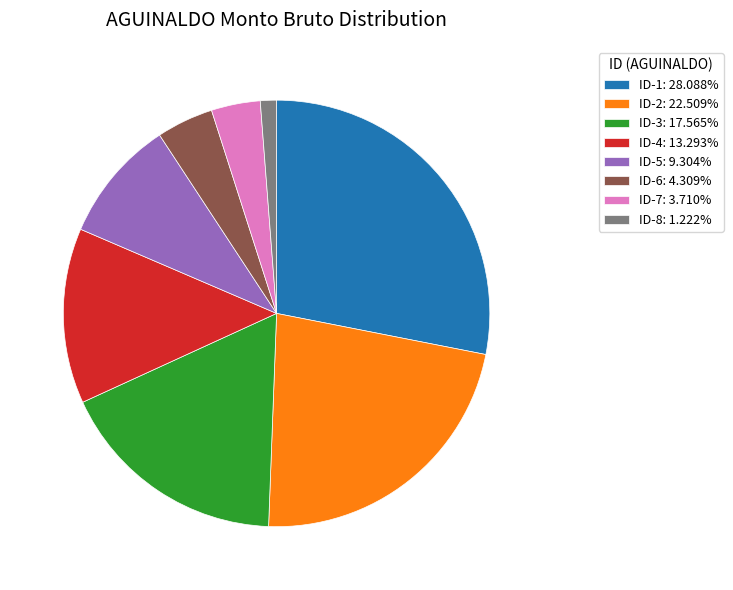

True or false: ID-2 accounts for 11% of the total.

False